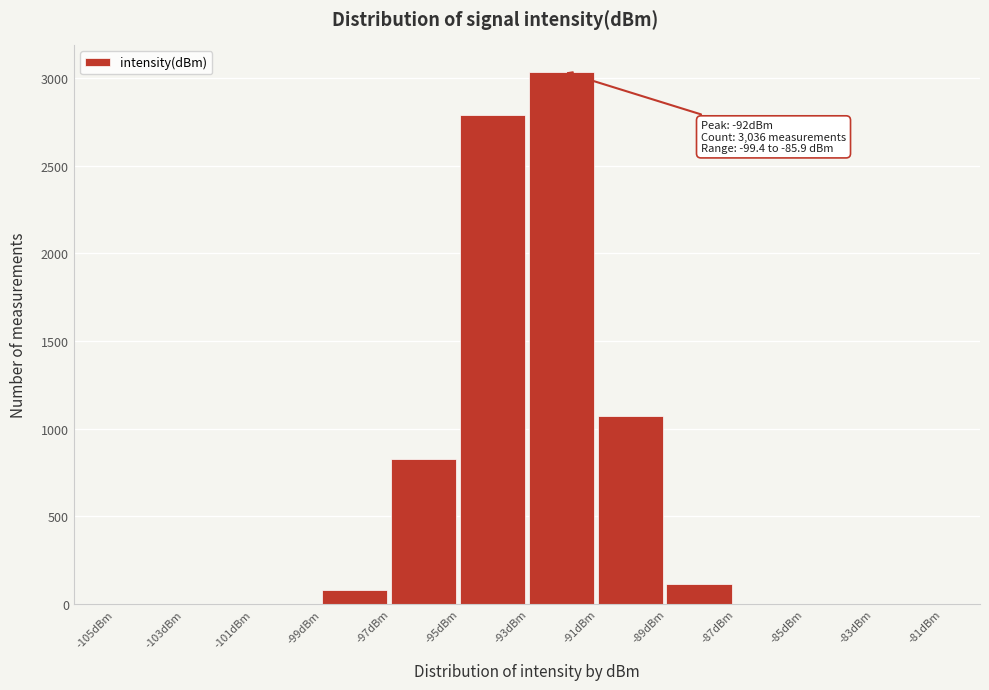

Which range on the x-axis has the tallest bar?

-93 to -91